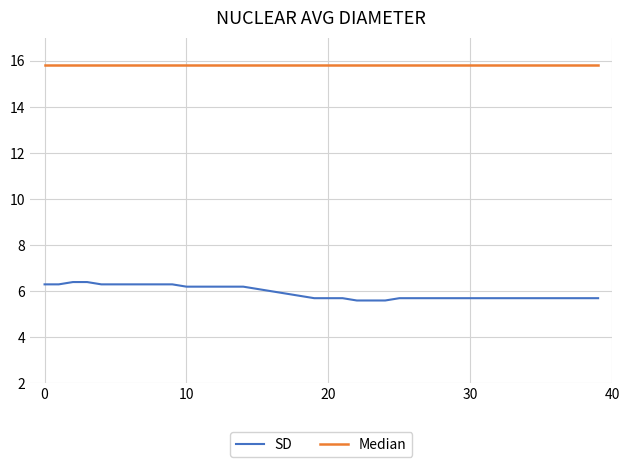

Does the chart have visible grid lines?

Yes